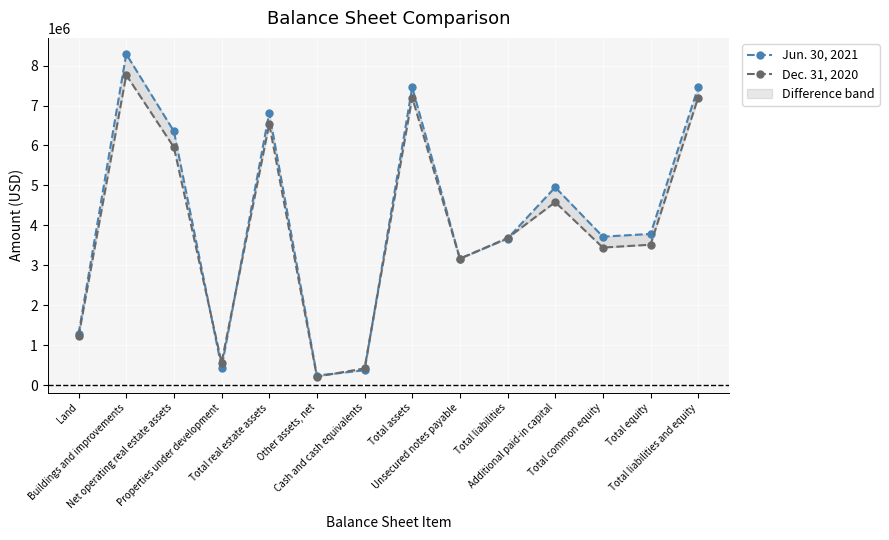

What are all the series names shown in the legend?

Jun. 30, 2021, Dec. 31, 2020